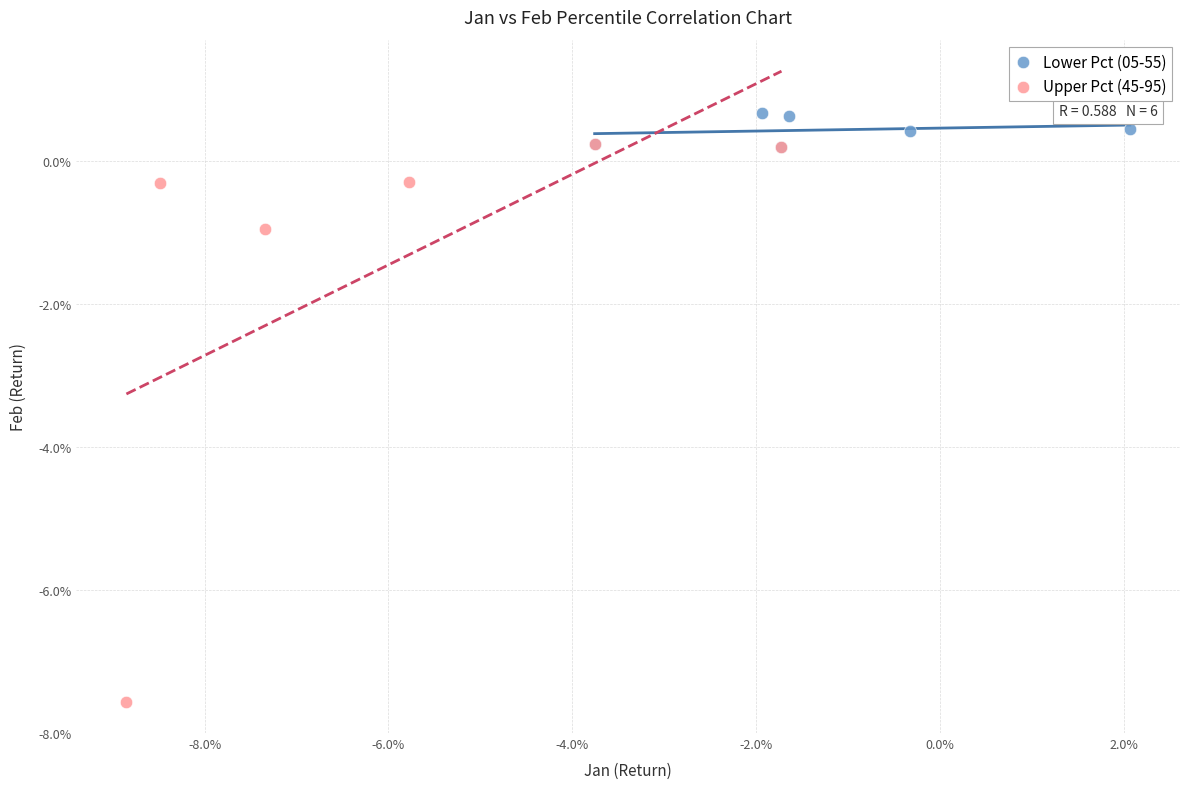

Which series reaches the maximum Y coordinate?

Lower Pct (05-55)